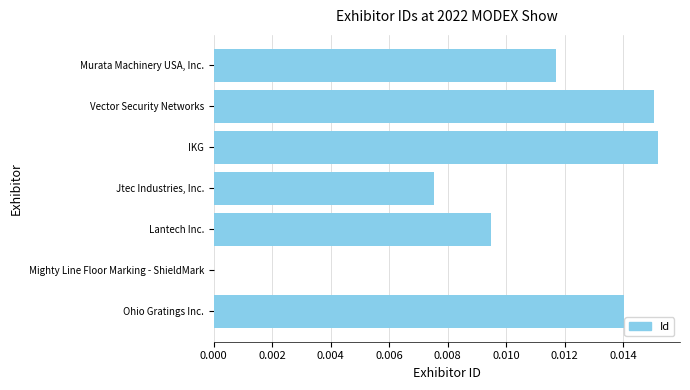

Between Jtec Industries, Inc. and IKG, which is larger?

IKG